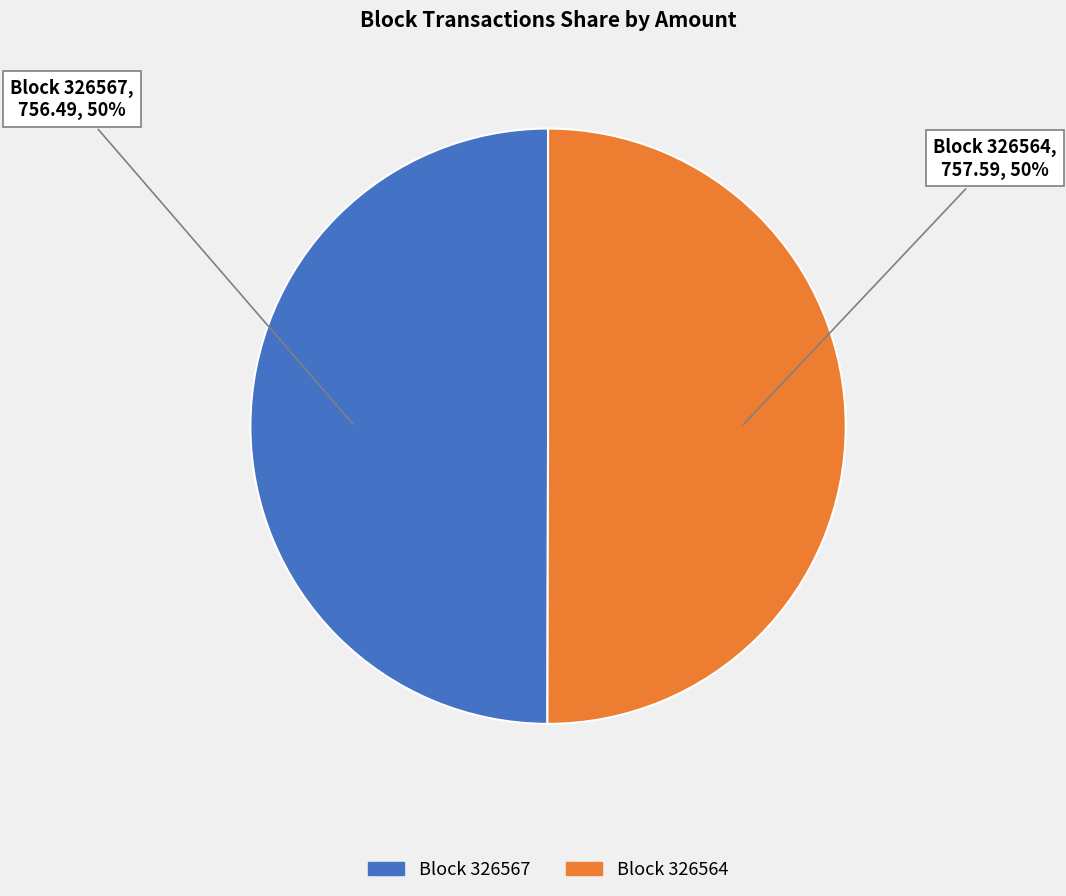

To the nearest percent, what is the average slice percentage?

50%